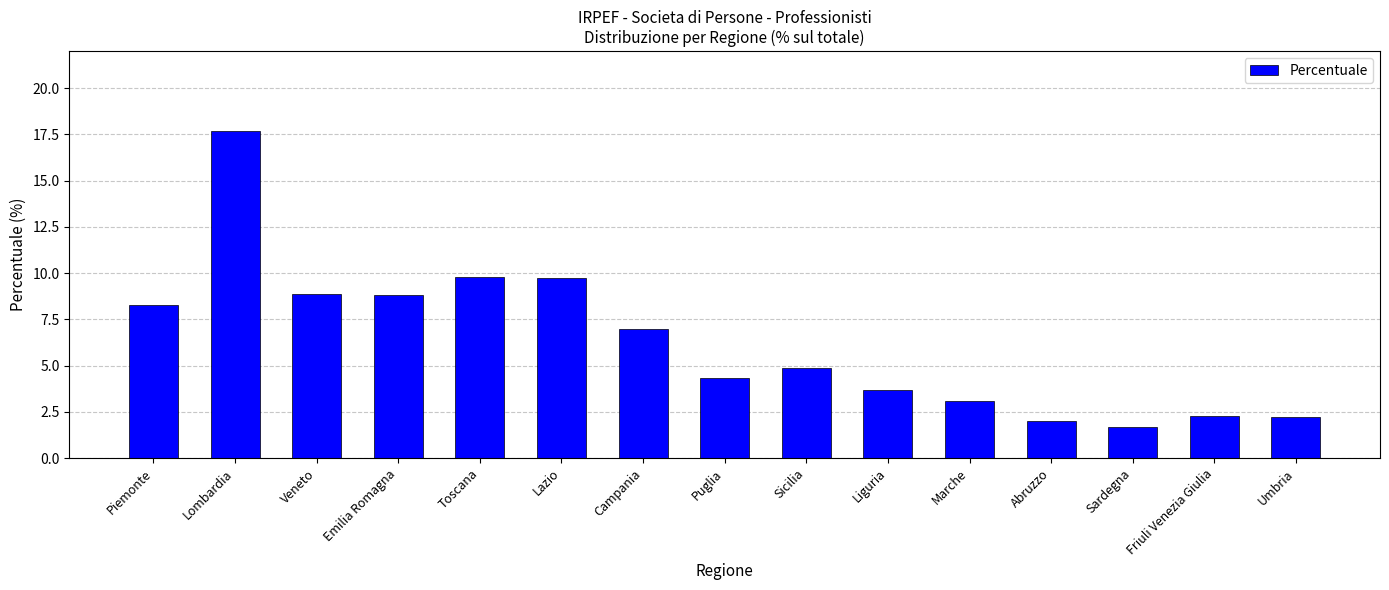

What value does the data have at Liguria?

3.7